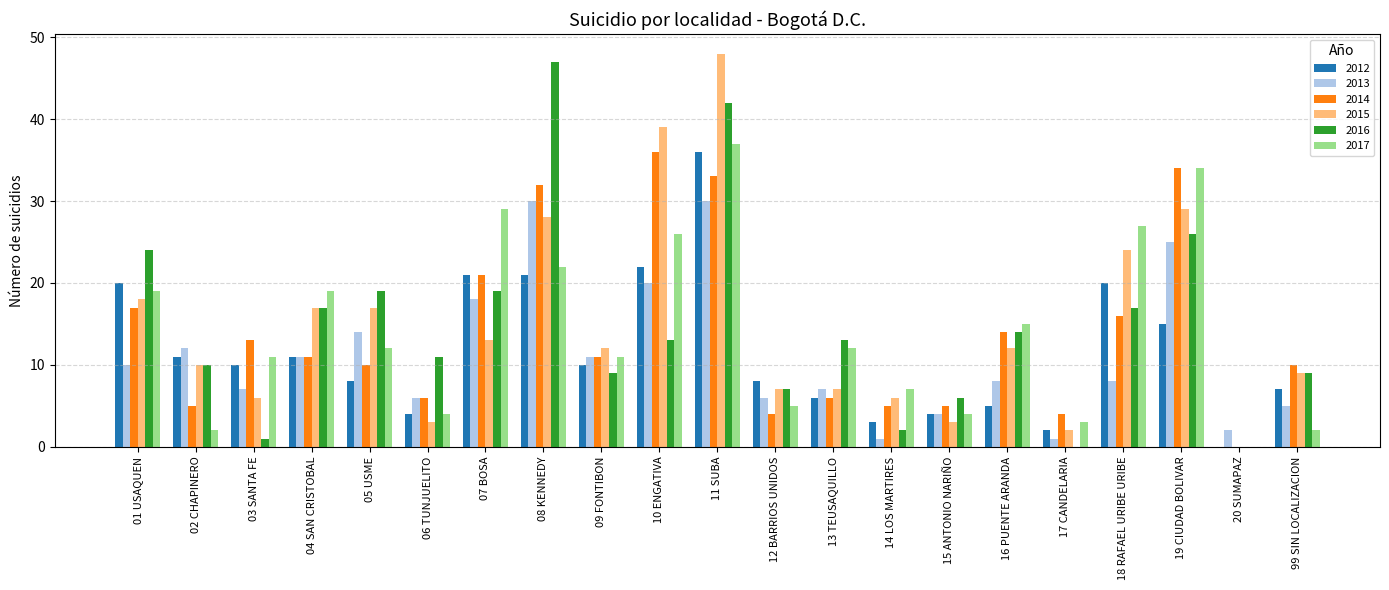

What is the sum of the 2017 values at 20 SUMAPAZ and 08 KENNEDY?

22